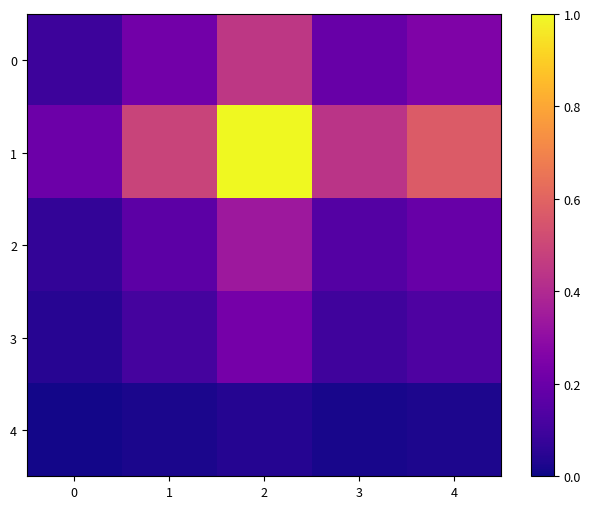

At which category is the sum across all series the highest?

2